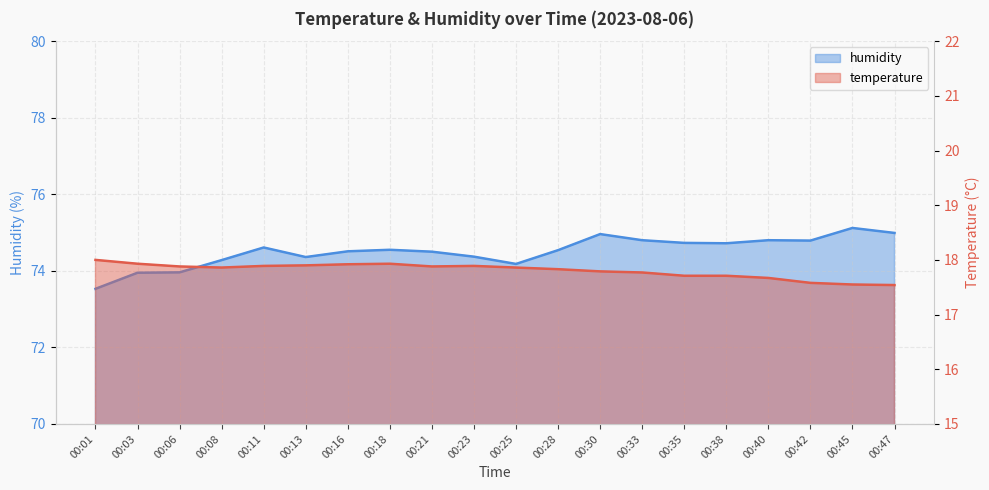

True or false: humidity and temperature cross at least once.

False